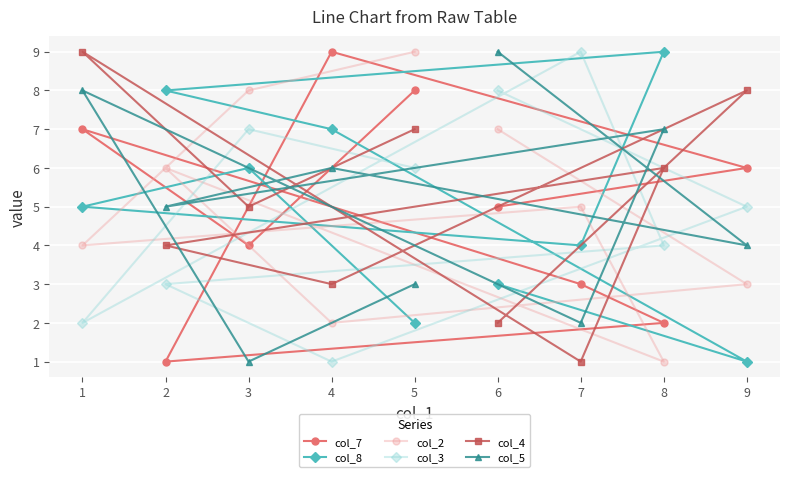

How many lines are shown in the chart?

6